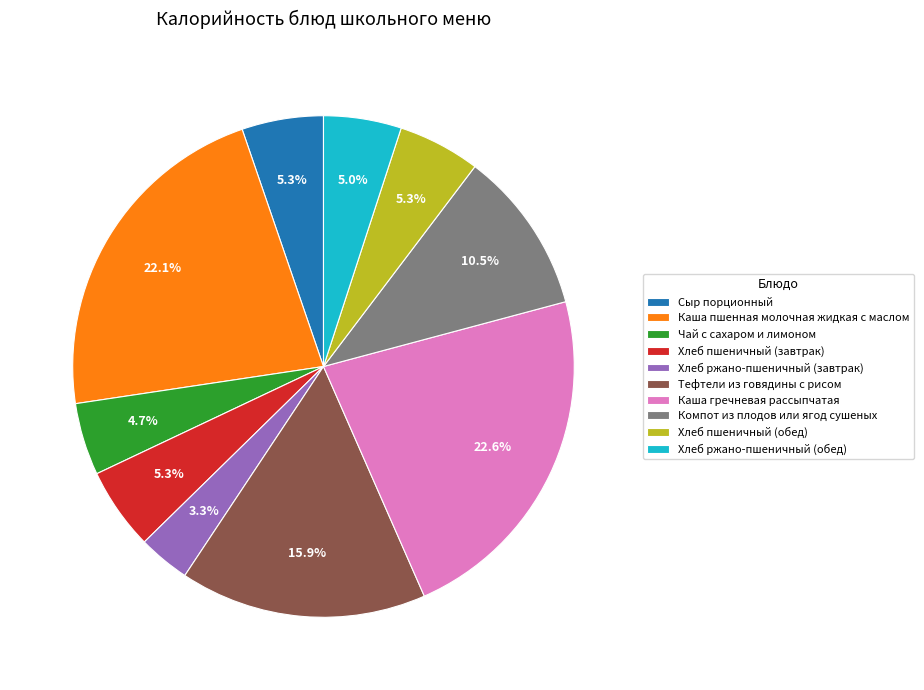

Is it true that Хлеб ржано-пшеничный (обед) is 14% of the pie?

False